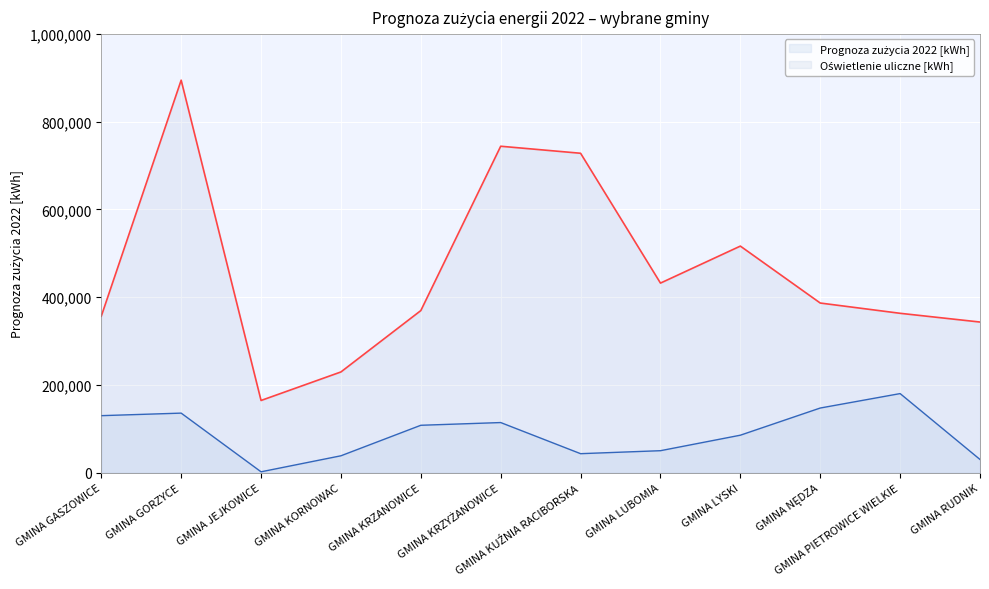

What is the sum of the Oświetlenie uliczne [kWh] values at GMINA PIETROWICE WIELKIE and GMINA NĘDZA?

750400